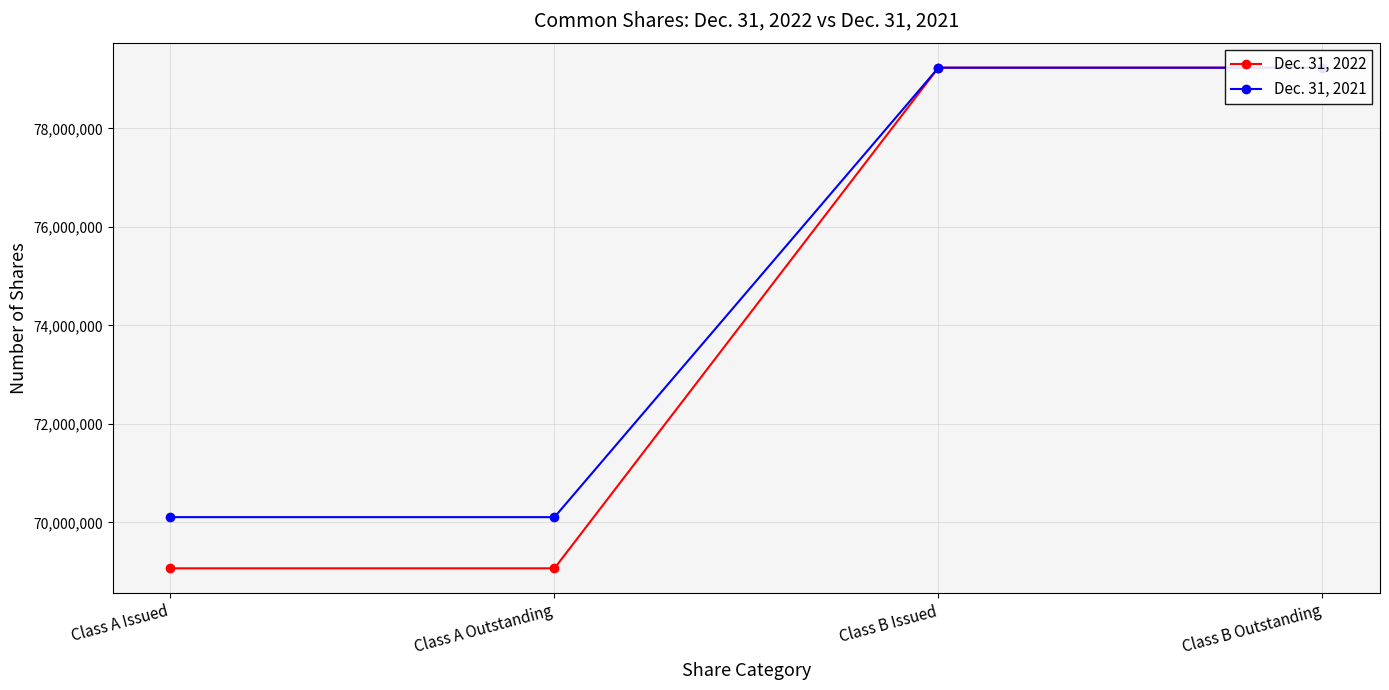

True or false: Dec. 31, 2022 and Dec. 31, 2021 cross at least once.

False